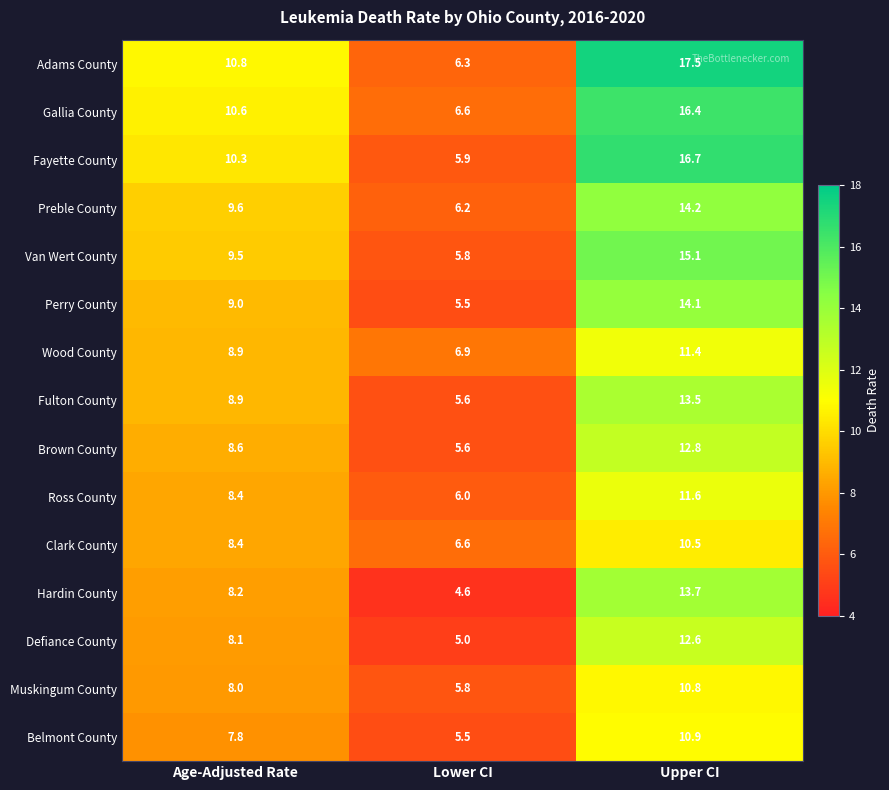

What is the sum of the Preble County values at Age-Adjusted Rate and Lower CI?

15.8